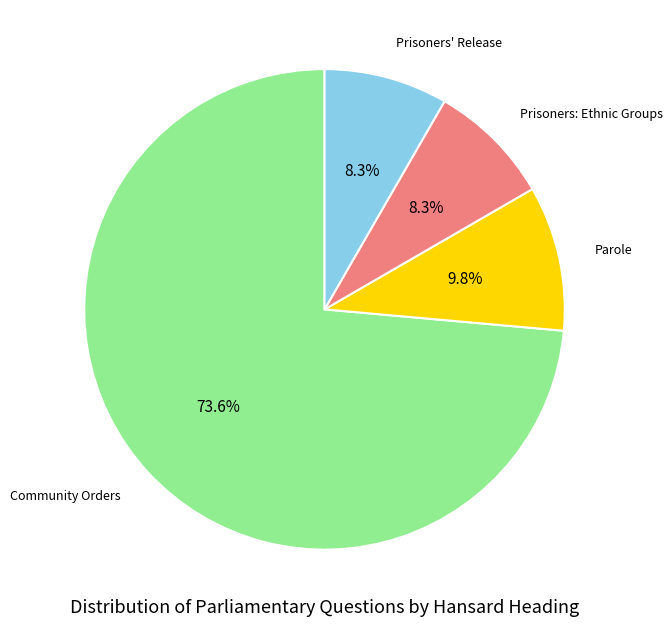

What is the ratio of the value at Community Orders to the value at Parole?

7.5